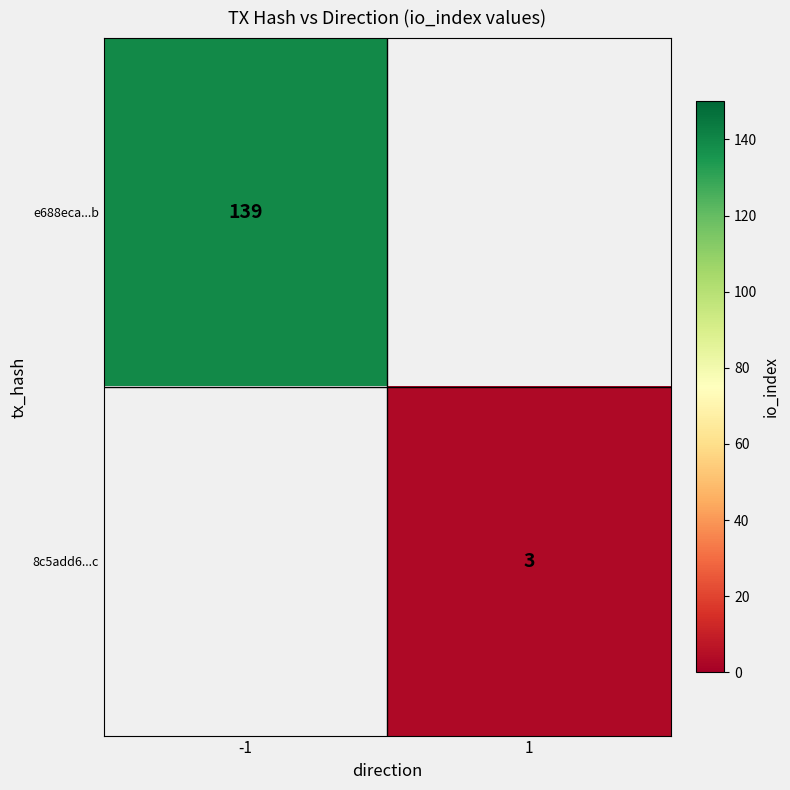

The e688eca...b series shows 197 at -1. True or false?

False